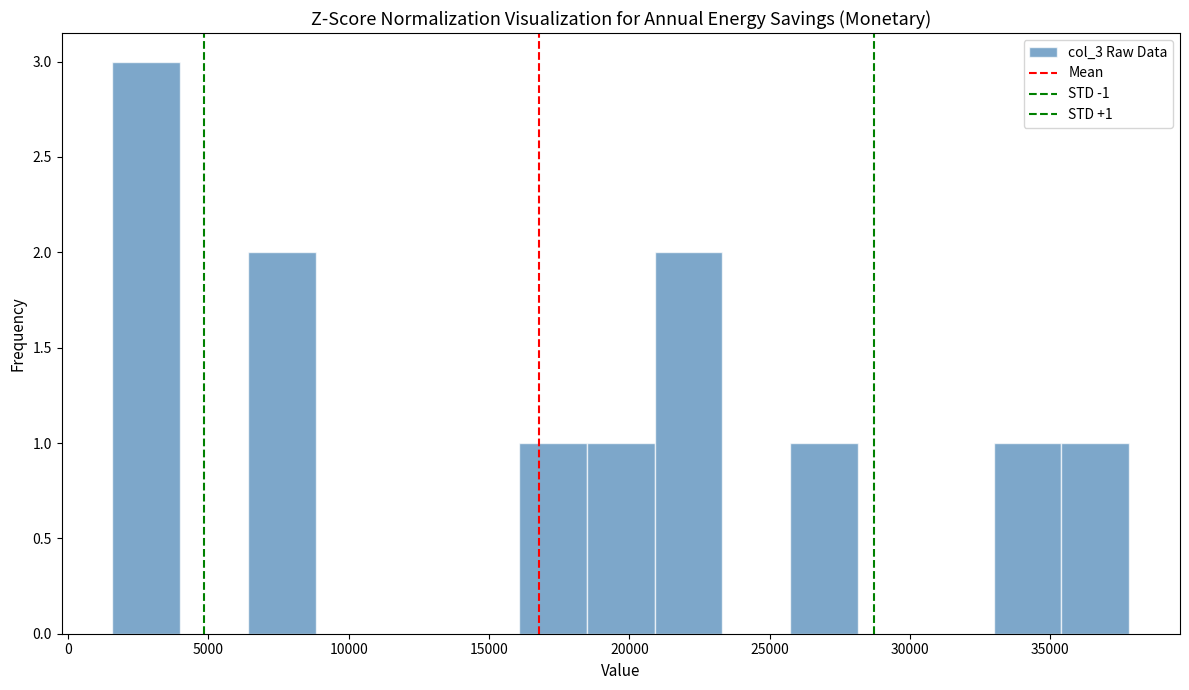

Over which range of the x-axis is the bar tallest?

1500 to 4000